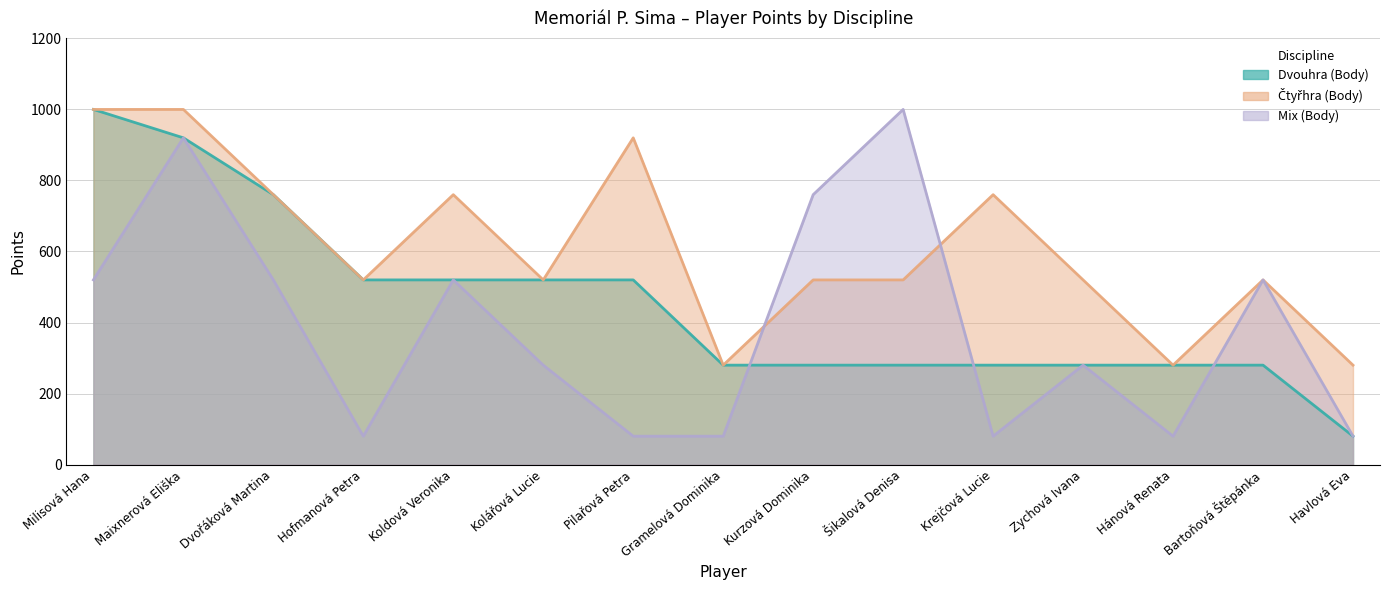

What is the smallest value displayed?

80